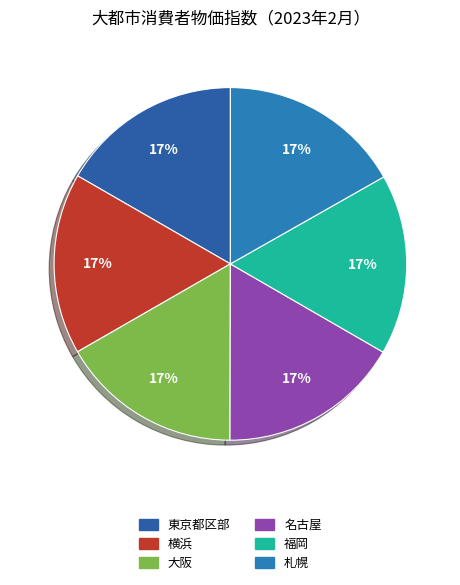

To the nearest percent, what portion does 福岡 represent?

17%